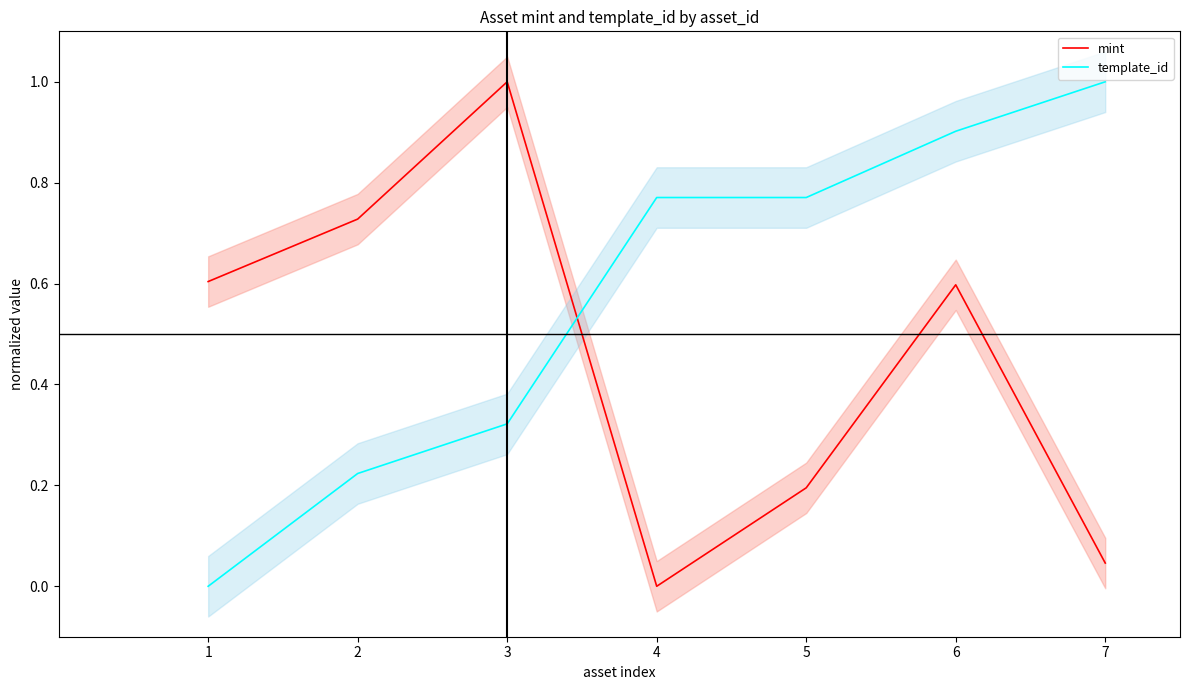

Is this an area chart (filled region under the line)?

No